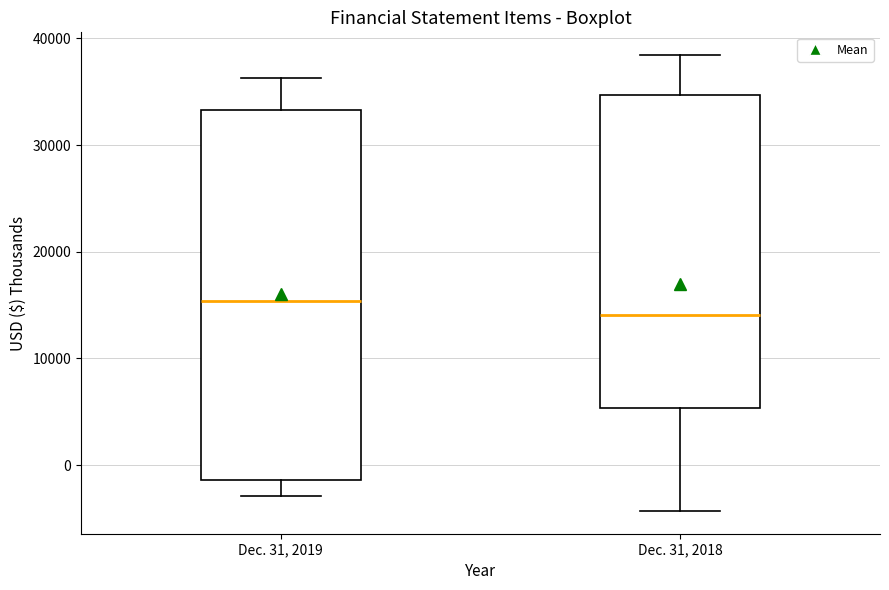

Reading left to right, read every box against the y-axis: the position of its median line, the range the box covers, and the ends of its whiskers. The values are not printed on the chart, so give them approximately, as read against the axis.

Dec. 31, 2019: median 15000, box -1000 to 33000, whiskers -3000 to 36000
Dec. 31, 2018: median 14000, box 5000 to 35000, whiskers -4000 to 38000